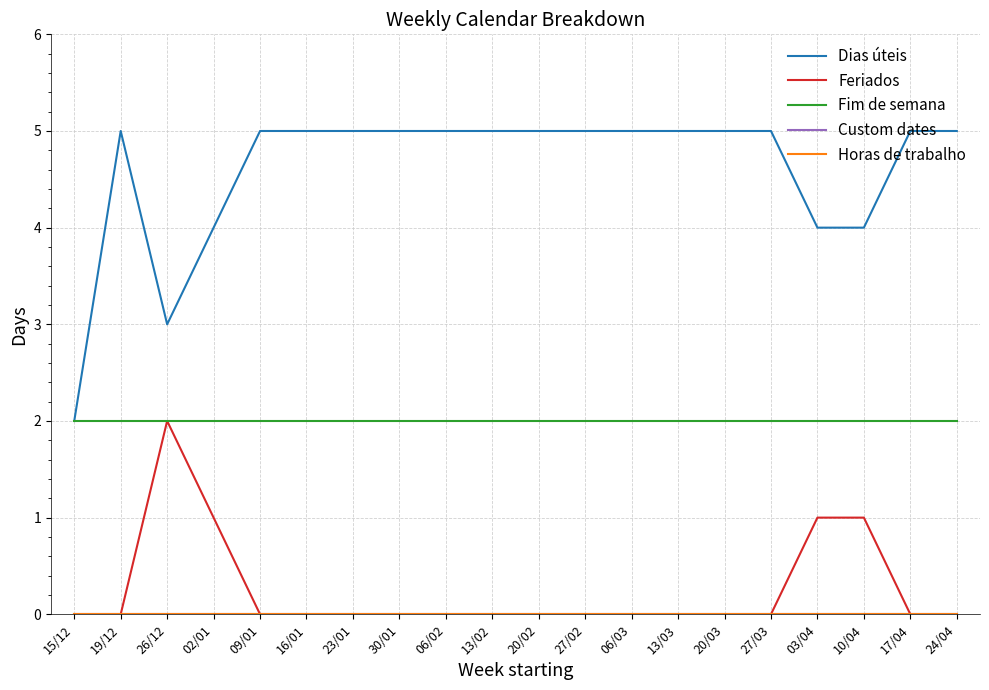

Between 19/12 and 10/04, which is larger?

19/12